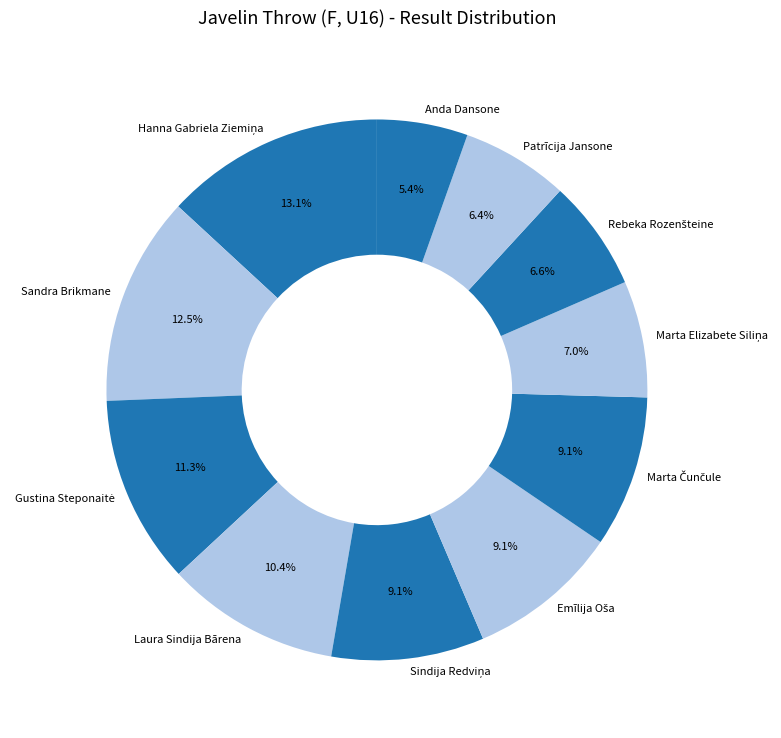

Which category has the smallest portion of the pie?

Anda Dansone